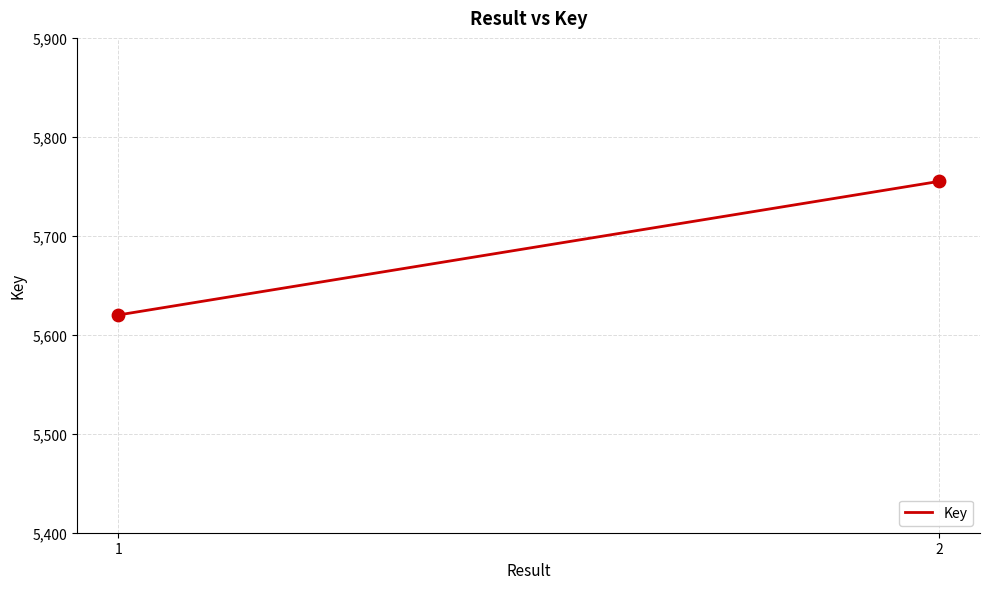

What is the average Y value?

5688